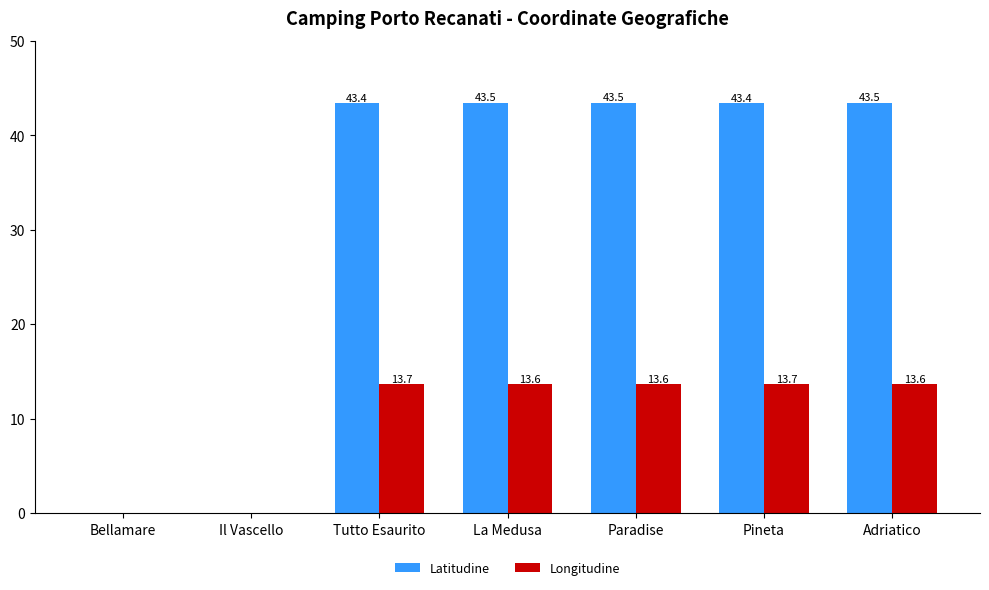

Where does the Latitudine series first go above 43?

Tutto Esaurito